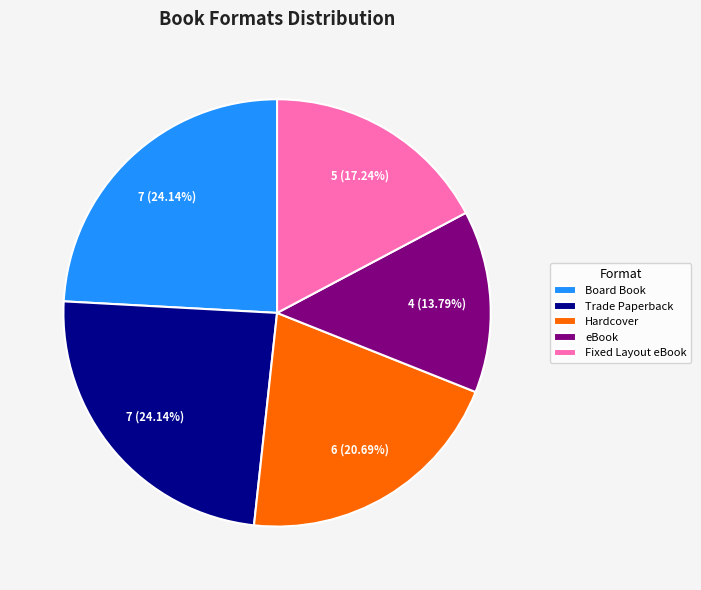

Combined, what portion of the pie is Board Book and Trade Paperback?

48.3%